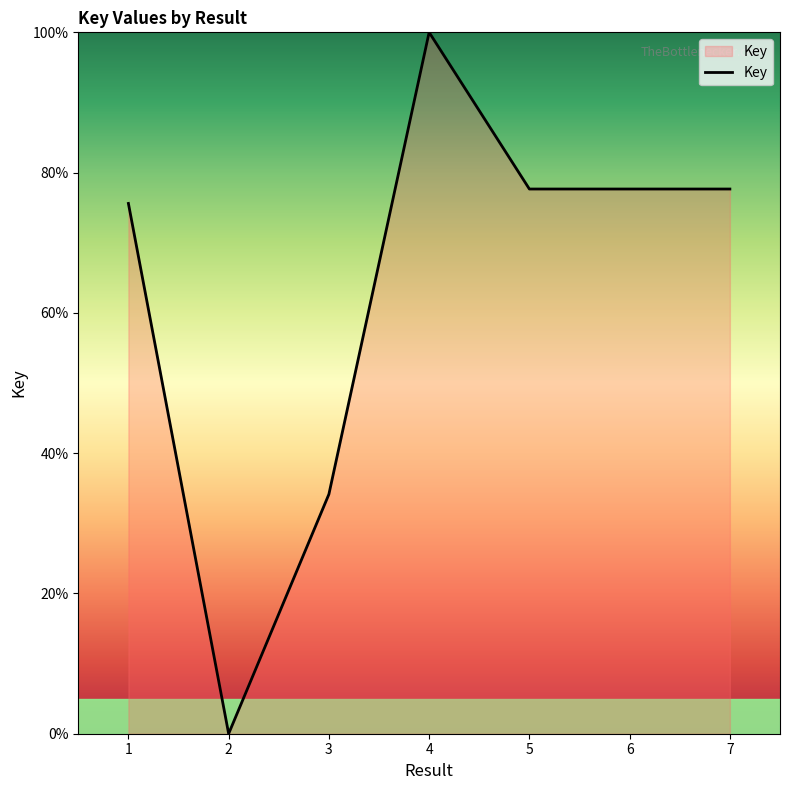

What is the difference between the maximum and minimum values?

100.0